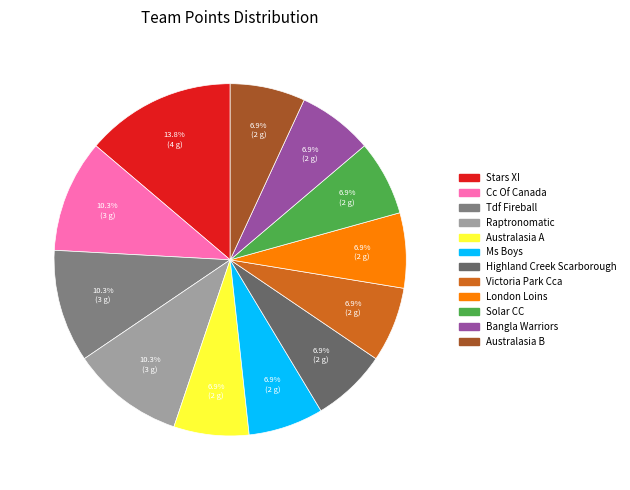

Which slice is the largest?

Stars XI